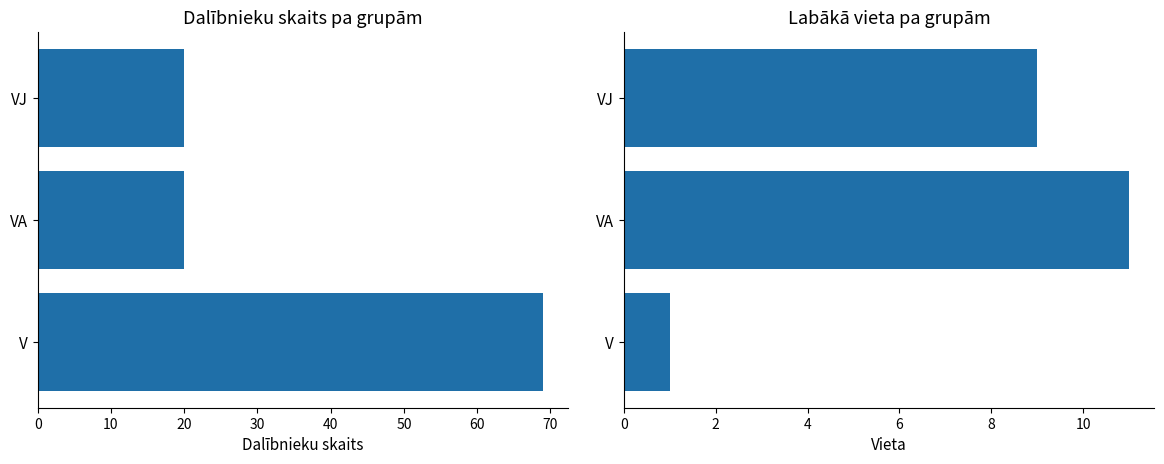

Count the Dalībnieku skaits values in the range 20 to 69.

3